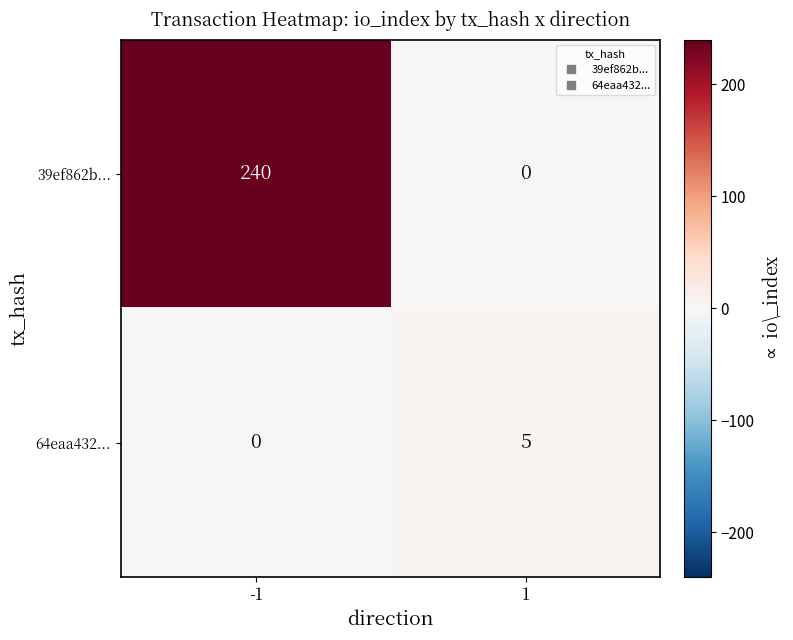

Between -1 and 1, which series saw the biggest shift?

39ef862b...